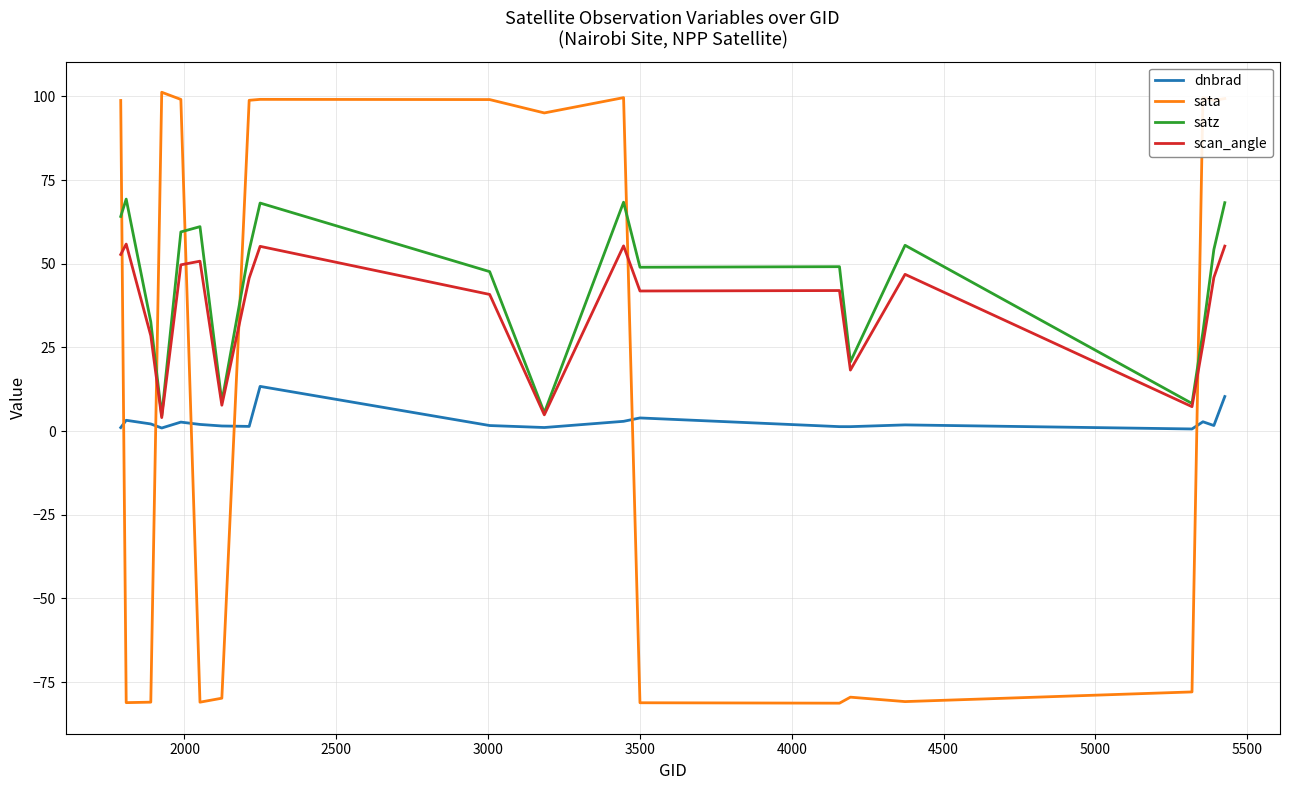

What is the difference between the maximum and second lowest values in the satz series?

63.8